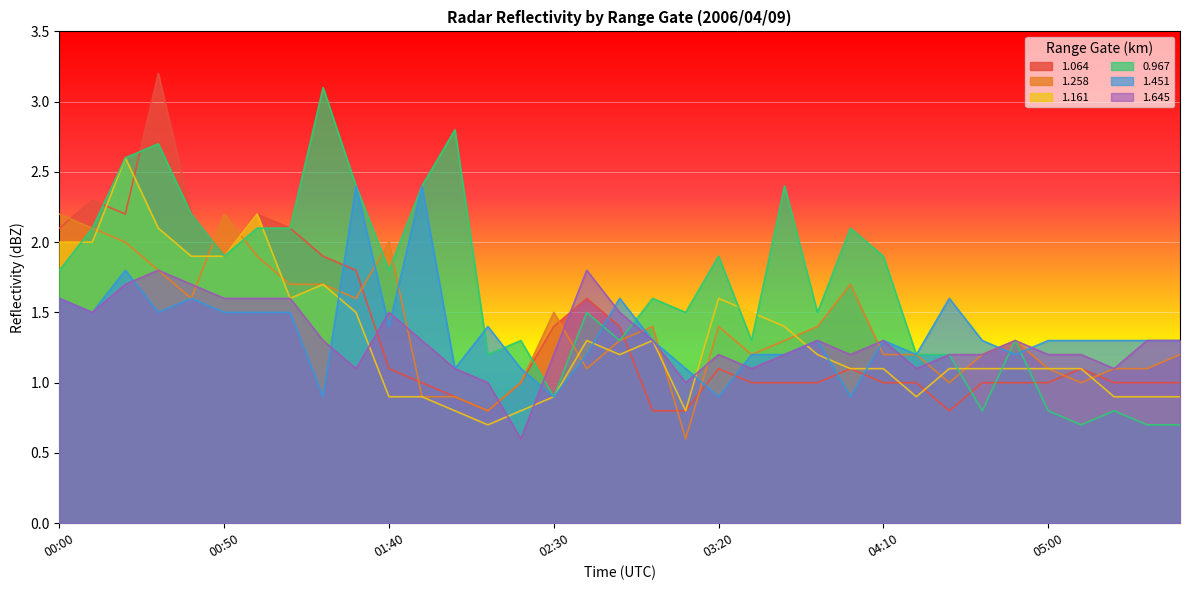

Does the chart display data point markers on the line(s)?

No